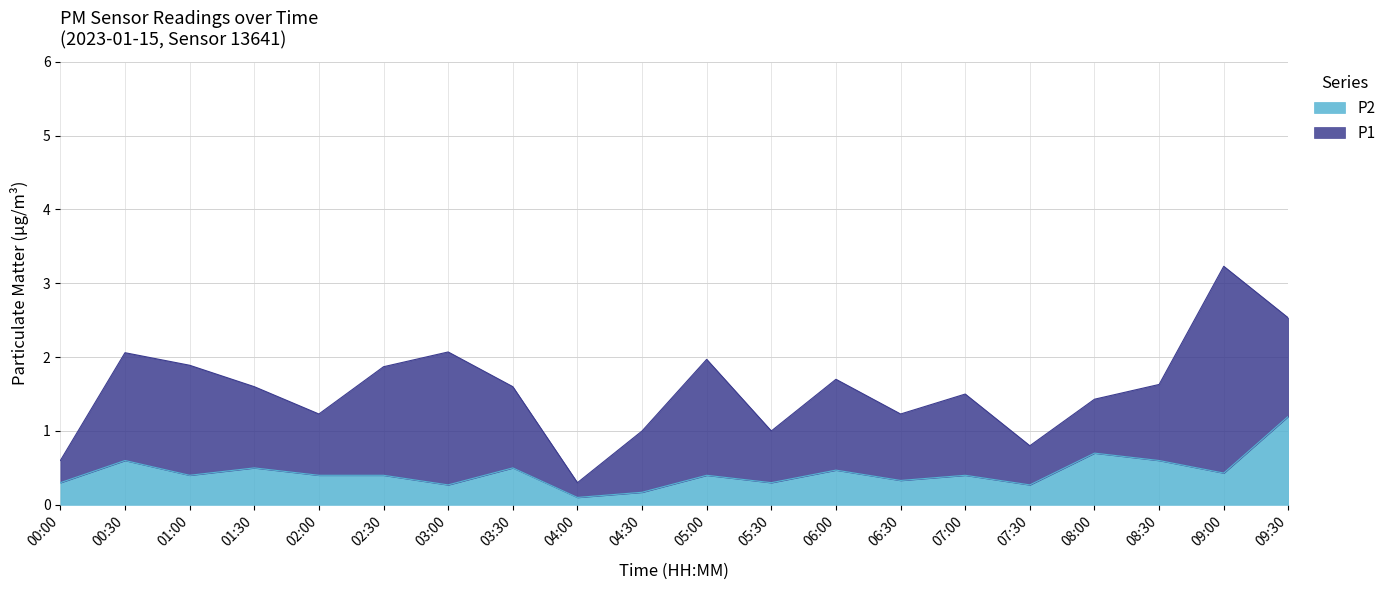

What is the approximate value at 03:00?

0.3